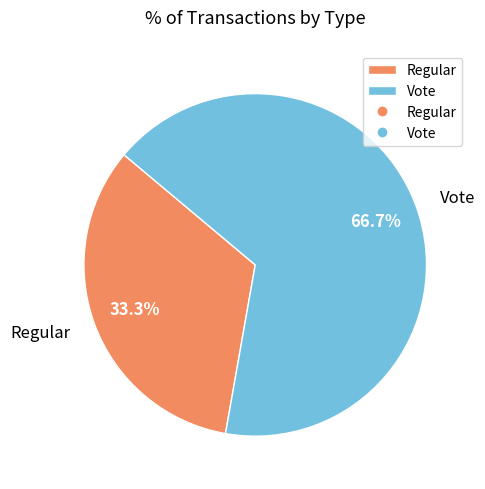

Is Vote the majority of the pie?

Yes